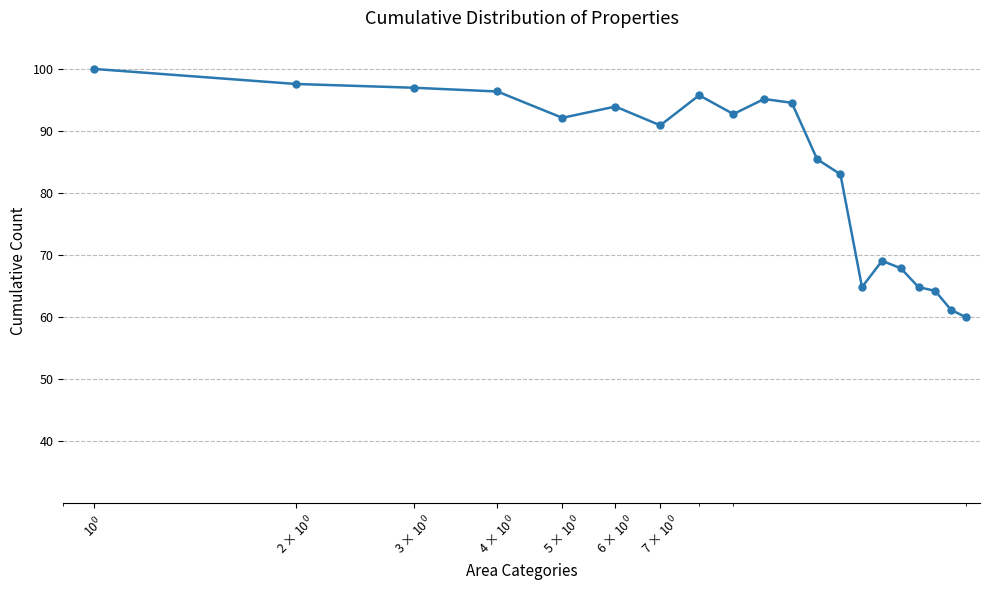

What is the value of the 19th point from the left?

61.2